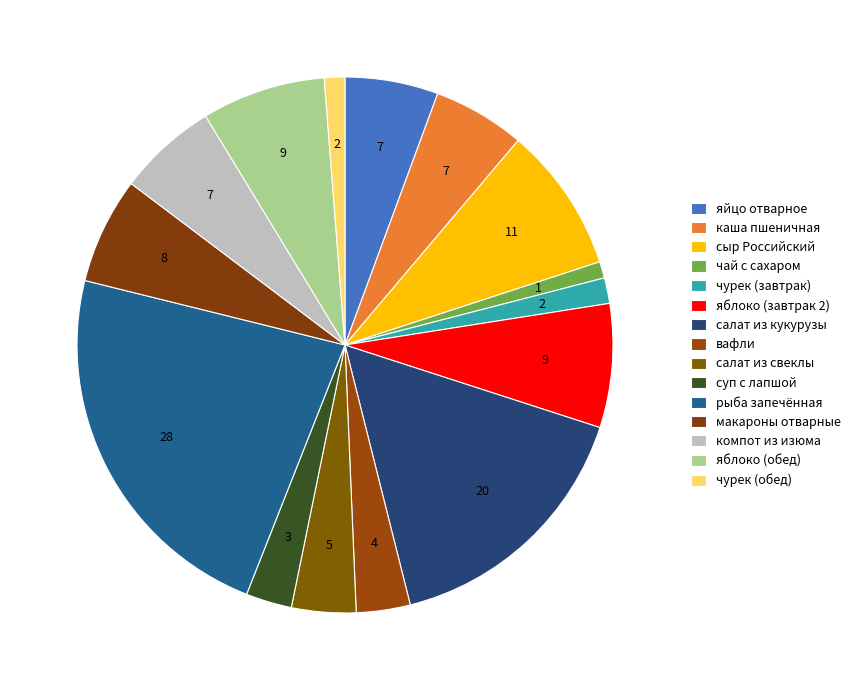

Count the number of slices in the pie.

15